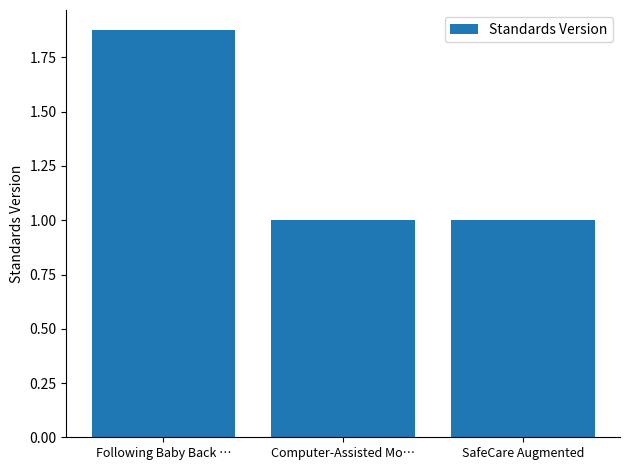

What is the label of the 3rd bar from the left?

SafeCare Augmented